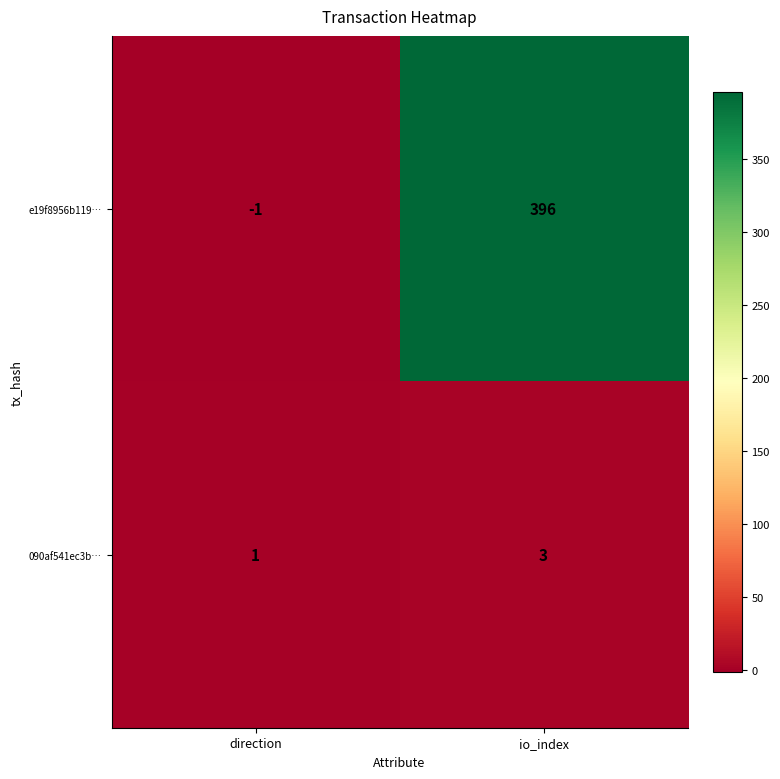

List the series in order of their overall mean, highest first.

e19f8956b119…, 090af541ec3b…